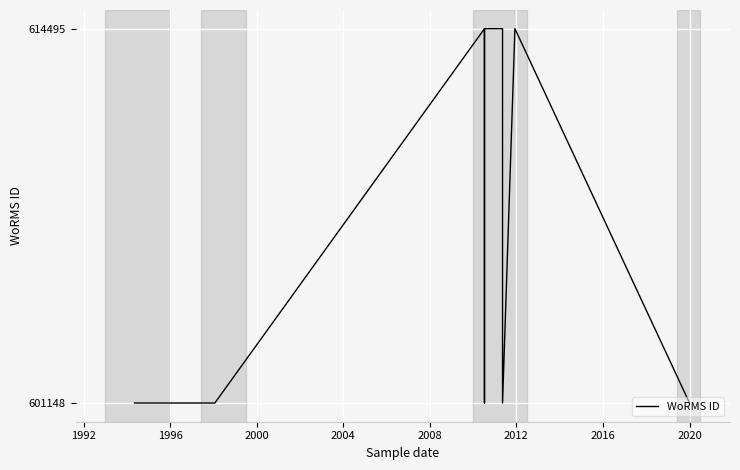

What is the difference between the maximum and minimum values?

13347